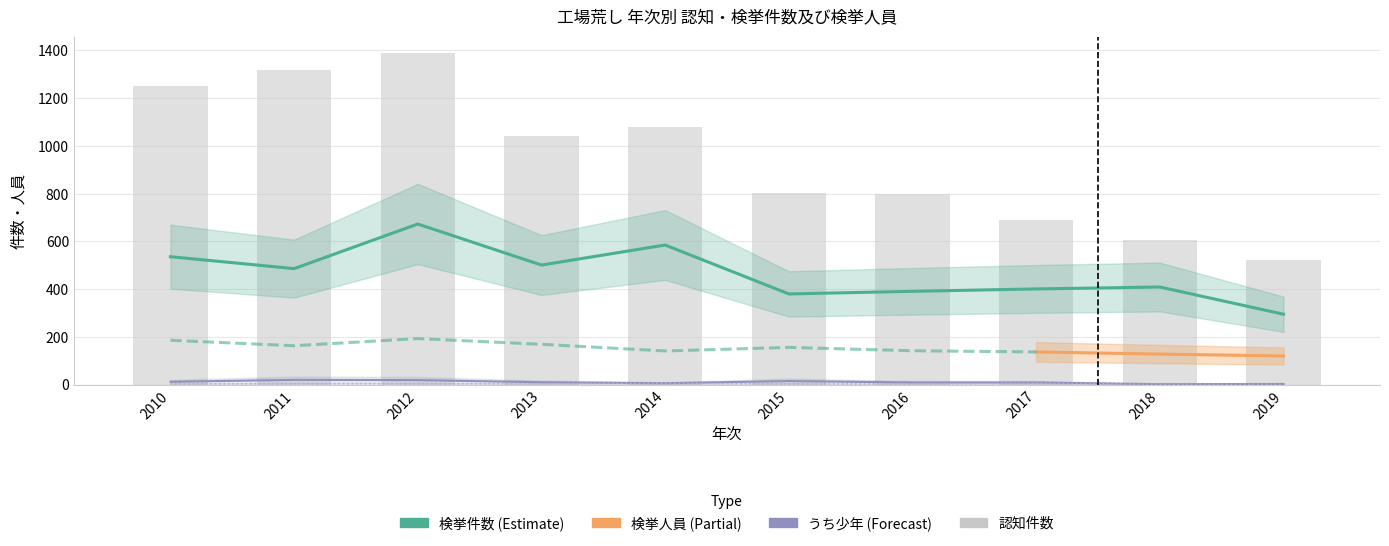

What is the total value across all series at 2015?

1200